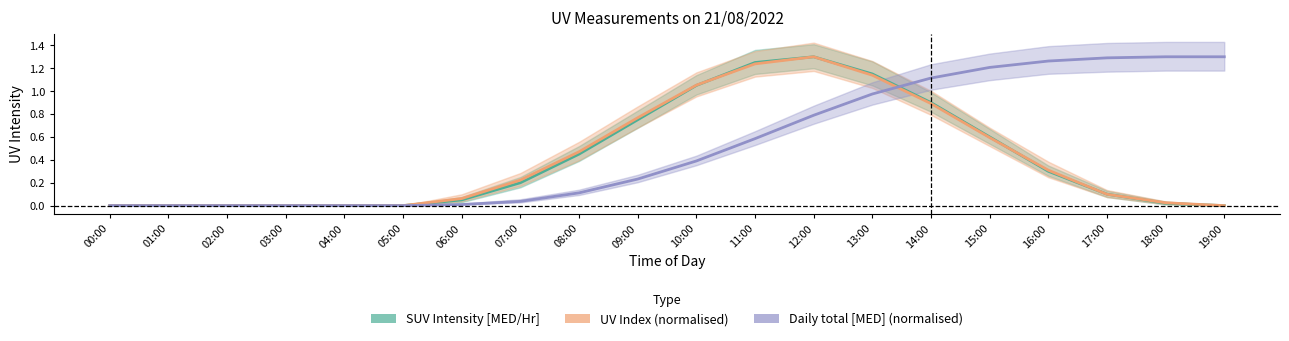

What is the difference between the second highest and second lowest values in the SUV Intensity [MED/Hr] series?

1.2